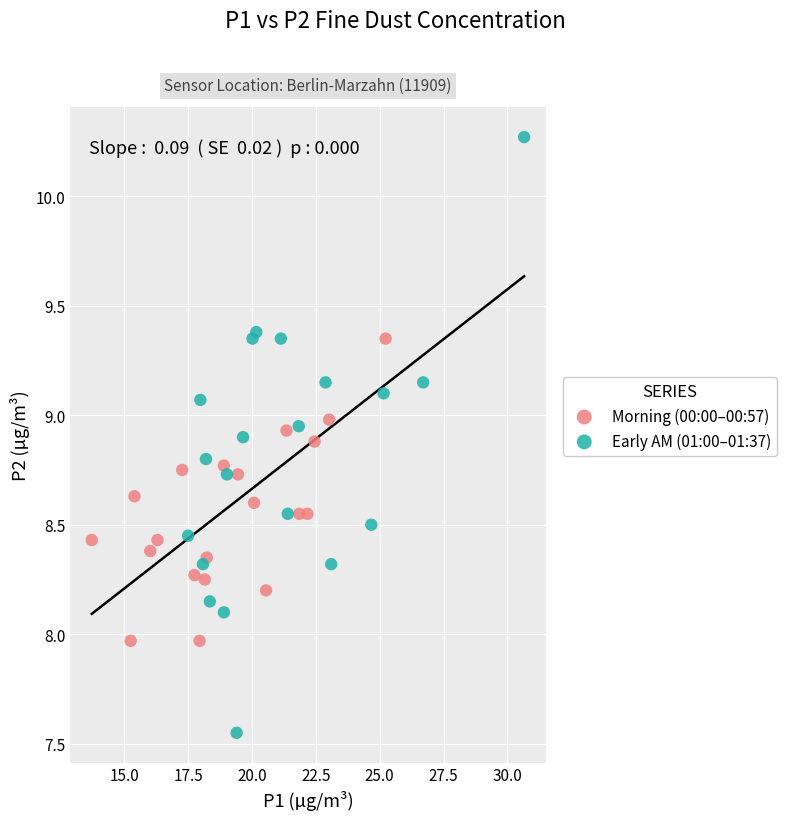

Which series contains the lowest Y value?

Early AM (01:00–01:37)